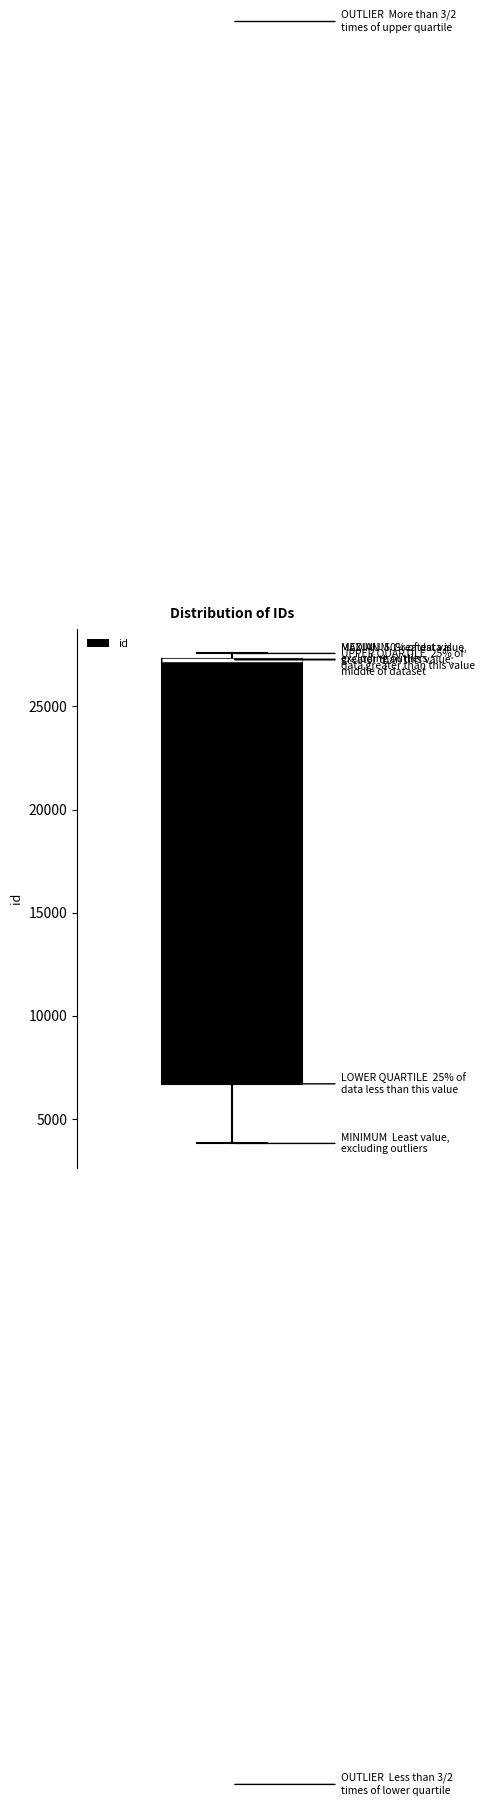

Transcribe this box plot: give where the median line is, the range the box spans, and where the two whiskers end, as read against the y-axis. The values are not printed on the chart, so give them approximately, as read against the axis.

median 27500 (drawn on the box's upper edge), box 6500 to 27500, whiskers 4000 to 27500 (just above the box's upper edge)